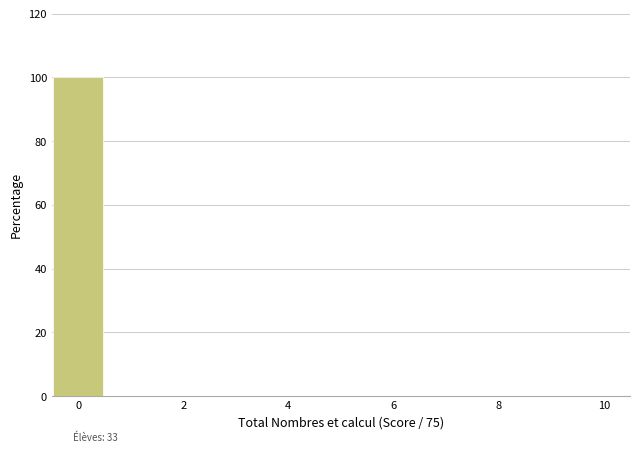

How tall is the bar that spans -0.5 to 0.5 on the x-axis? Neither the bar edges nor the heights are printed on the chart, so give them approximately, as read against the axes.

100